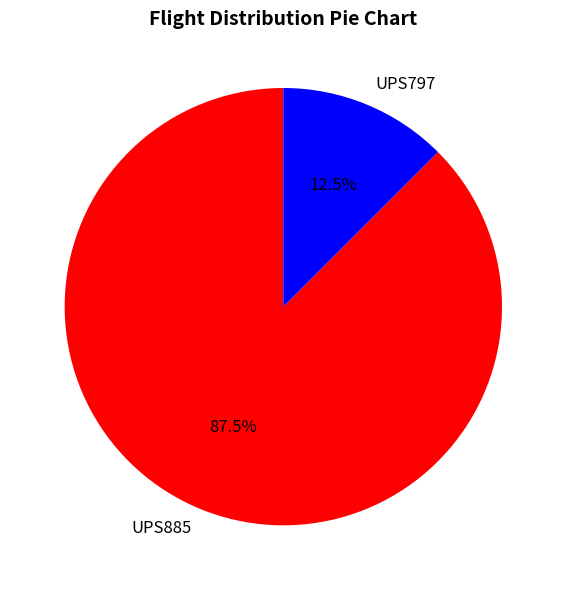

How much of the chart is everything except UPS797?

87.5%